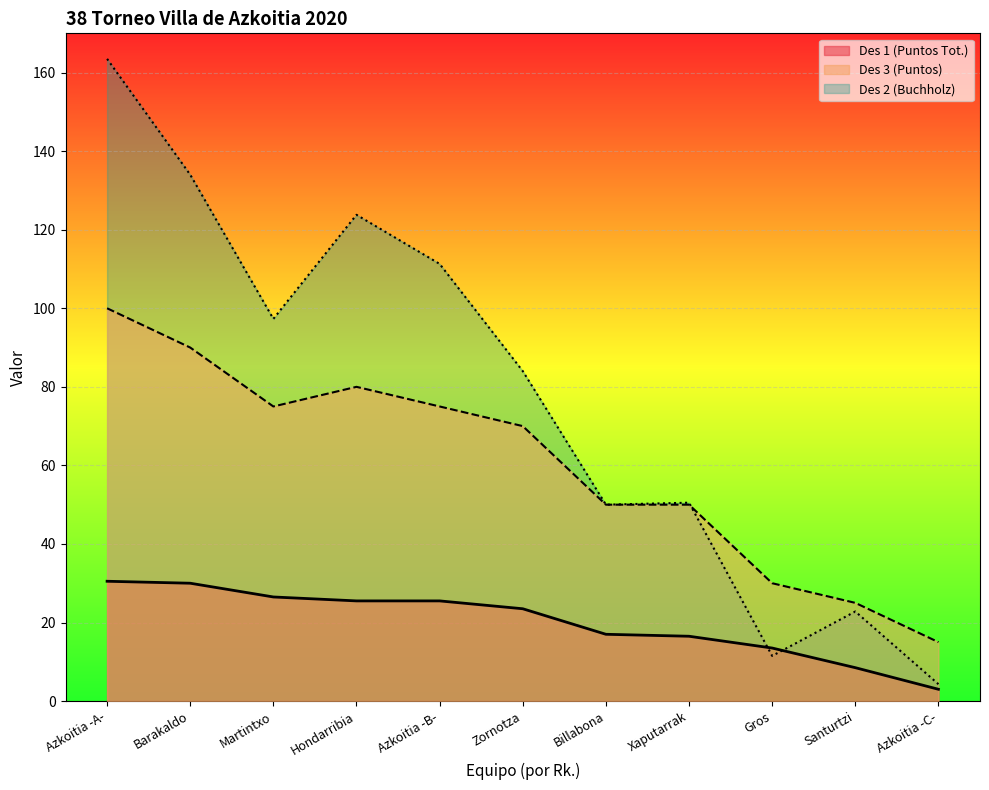

What is the smallest value displayed?

3.0